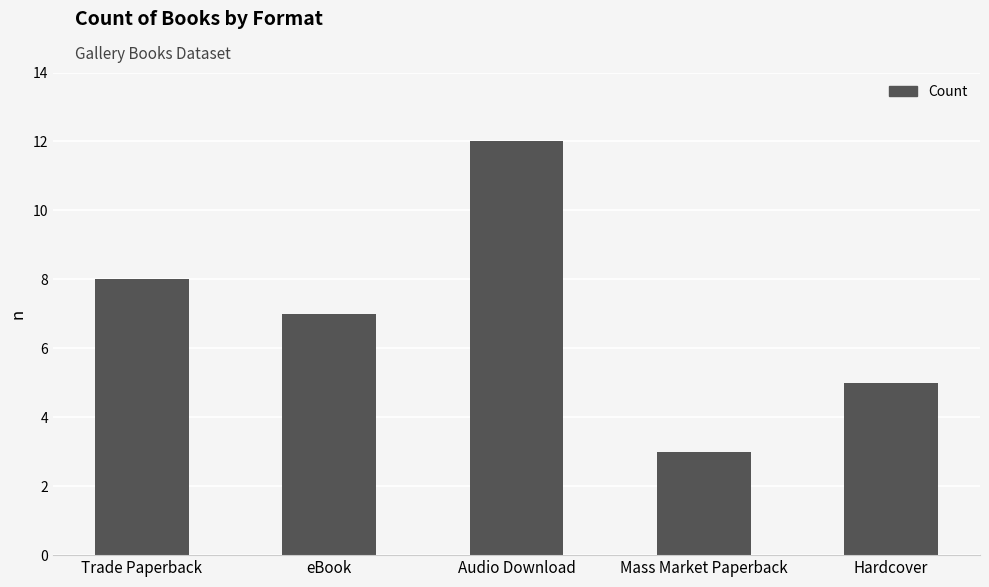

What is the average value?

7